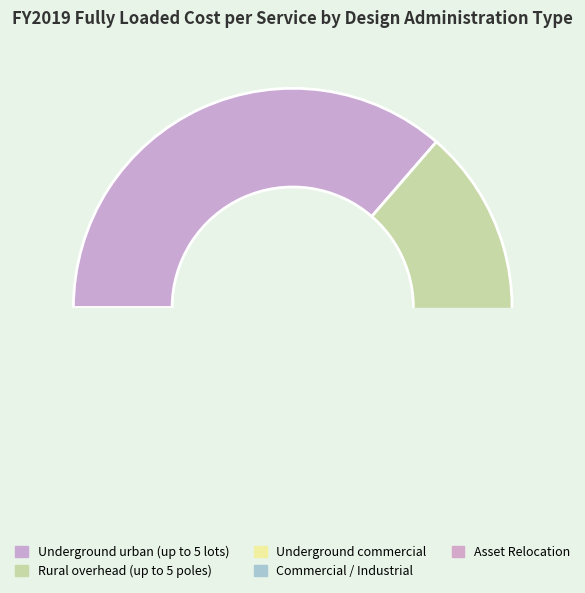

Which slice is the smallest?

Underground commercial